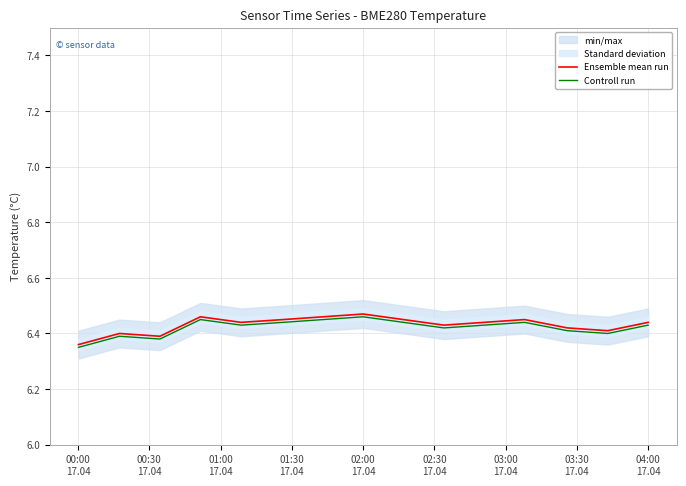

True or false: Controll run and Ensemble mean run cross at least once.

False